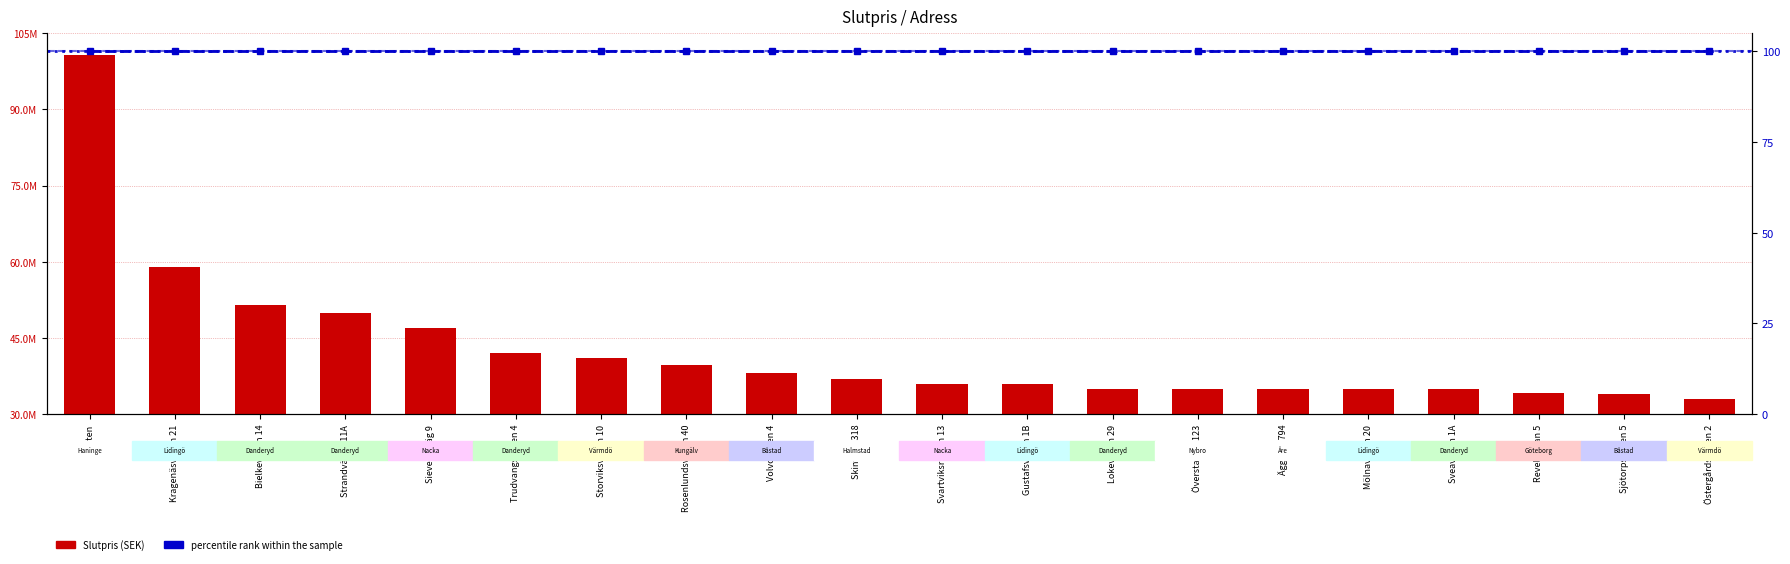

How many groups of bars are there?

20